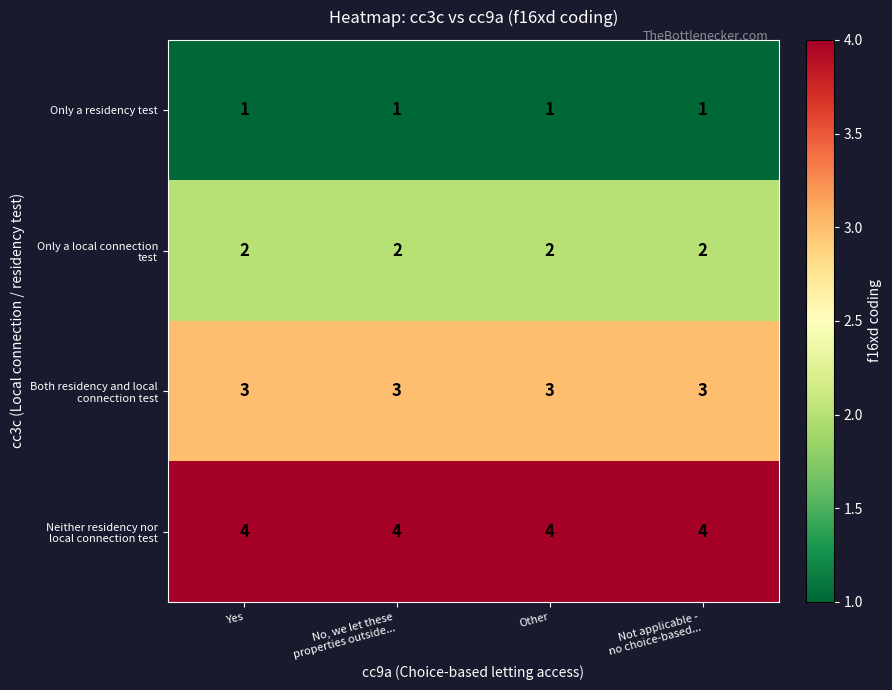

What is the maximum value shown in the chart?

4